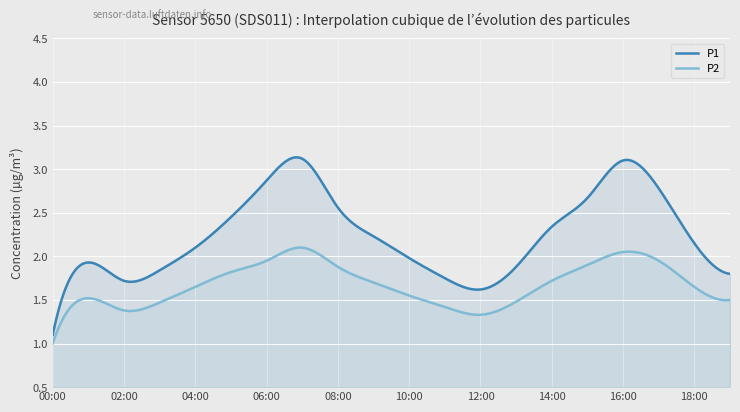

Where does the P1 series first go above 2?

04:00